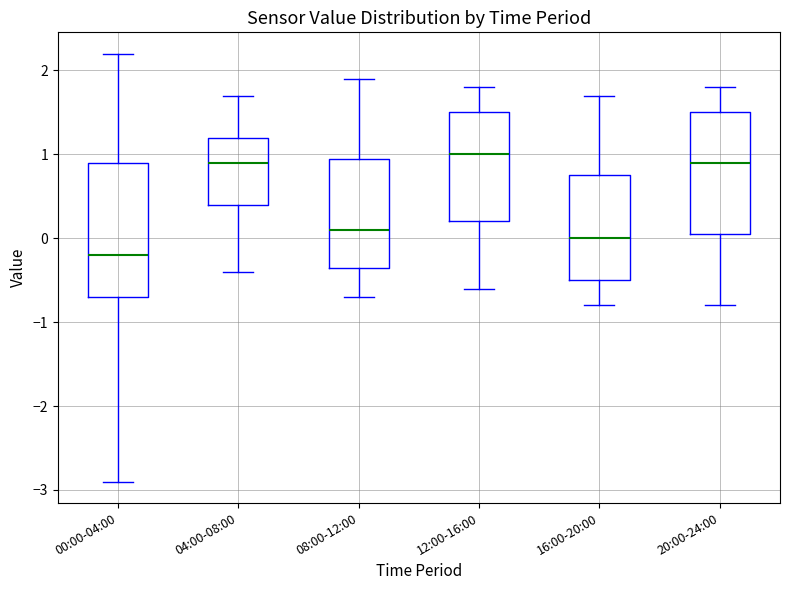

Reading left to right, read every box against the y-axis: the position of its median line, the range the box covers, and the ends of its whiskers. The values are not printed on the chart, so give them approximately, as read against the axis.

00:00-04:00: median -0.2, box -0.7 to 0.9, whiskers -2.9 to 2.2
04:00-08:00: median 0.9, box 0.4 to 1.2, whiskers -0.4 to 1.7
08:00-12:00: median 0.1, box -0.3 to 1.0, whiskers -0.7 to 1.9
12:00-16:00: median 1.0, box 0.2 to 1.5, whiskers -0.6 to 1.8
16:00-20:00: median 0.0, box -0.5 to 0.8, whiskers -0.8 to 1.7
20:00-24:00: median 0.9, box 0.1 to 1.5, whiskers -0.8 to 1.8